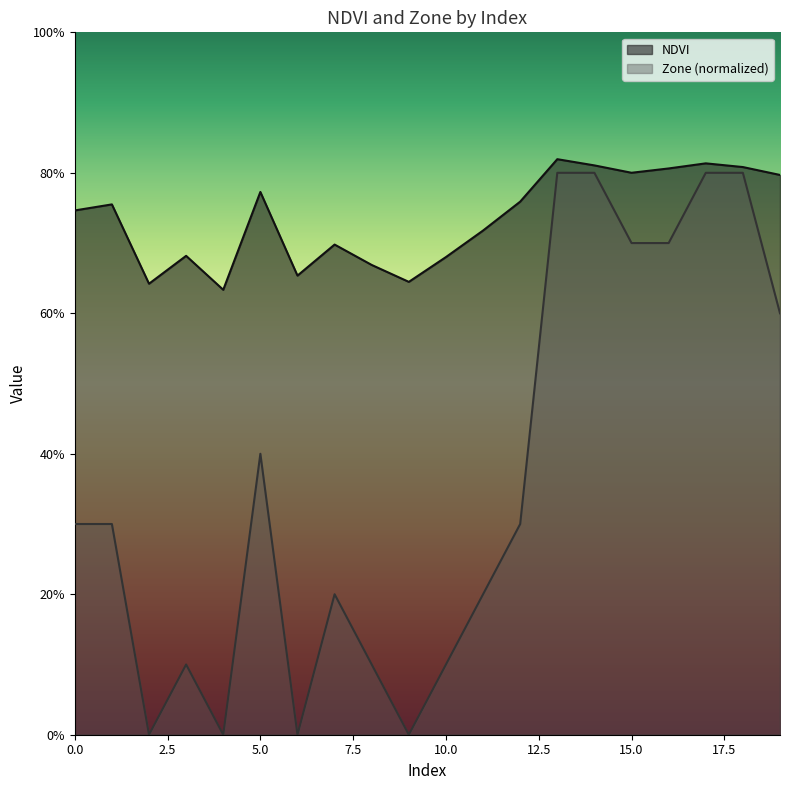

Is it true that NDVI equals 0.2 at 3?

False